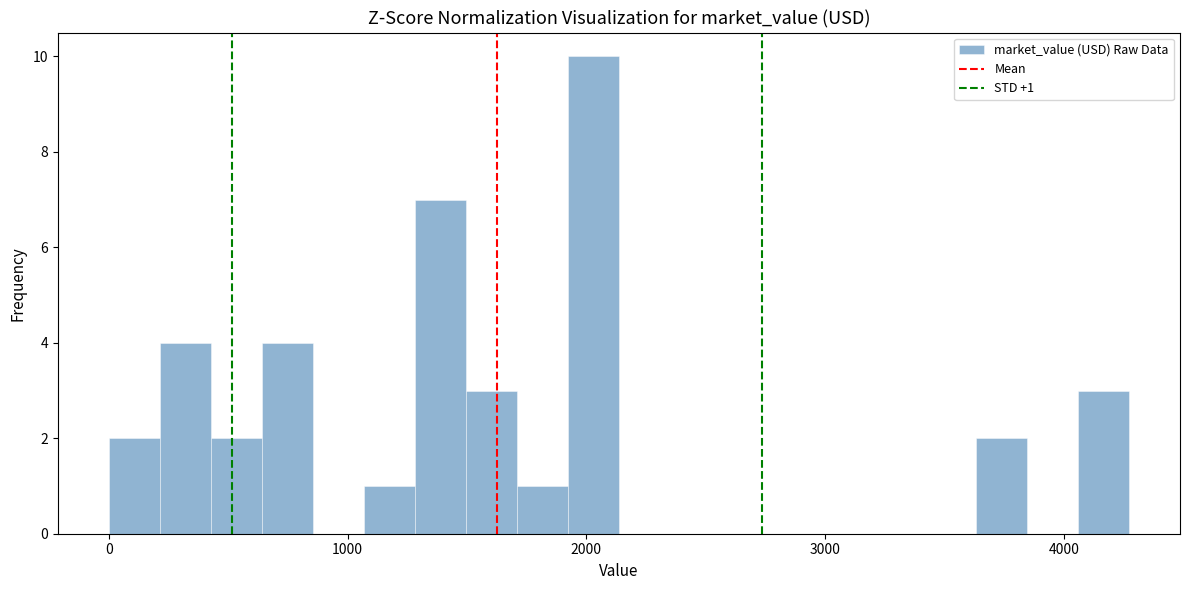

Around what value on the x-axis is the tallest bar? Give the approximate position of its centre, as read against the axis.

2000